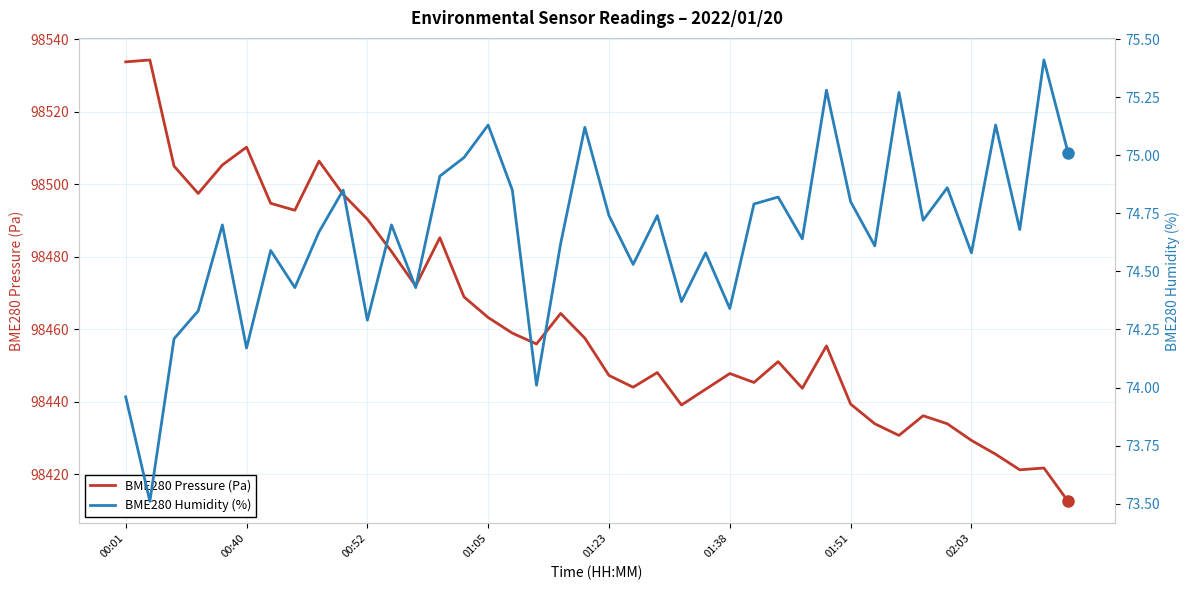

List the series in order of their peak value, highest first.

BME280 Pressure (Pa), BME280 Humidity (%)